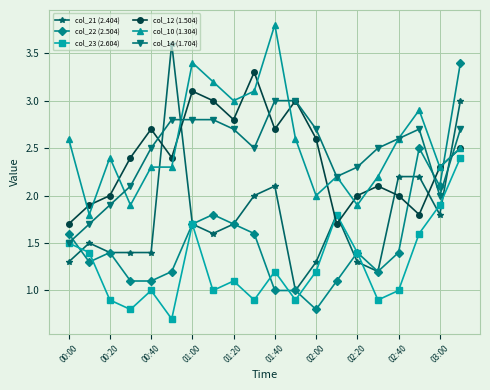

What is the greatest value displayed?

3.8